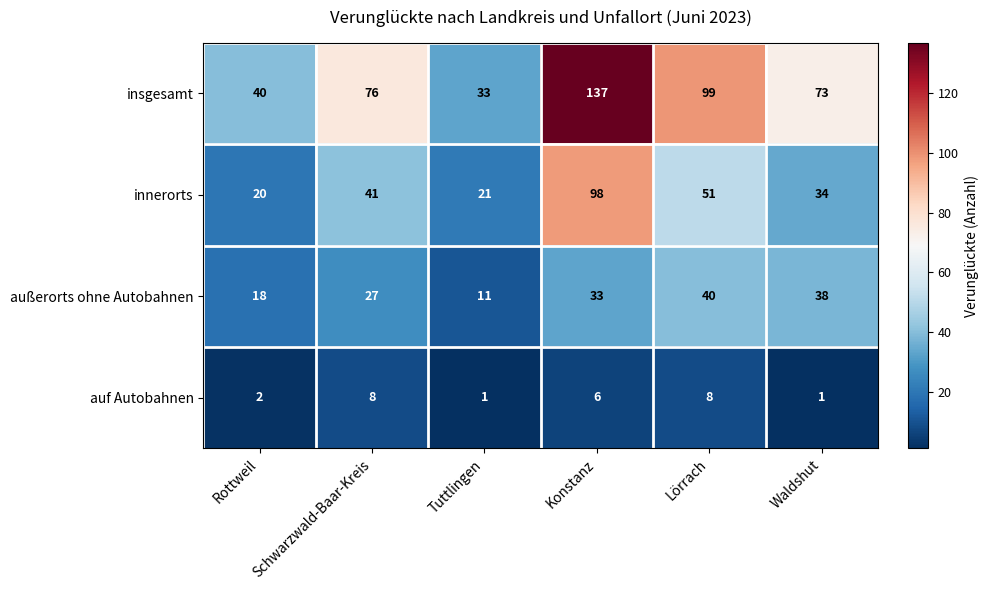

Count the number of categories in the chart.

6